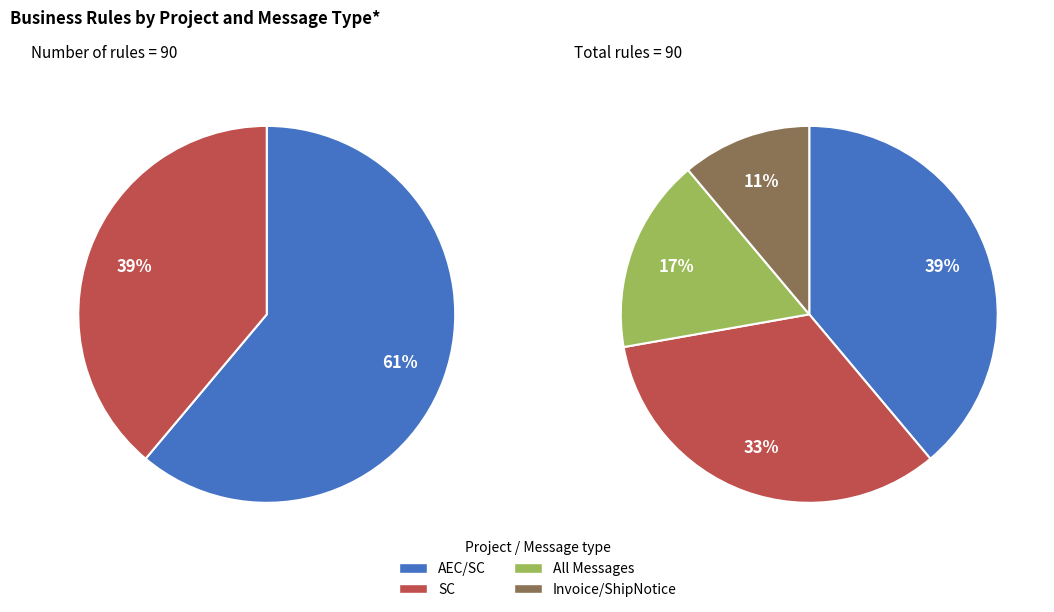

Is the sum of SC and AEC/SC greater than half?

Yes